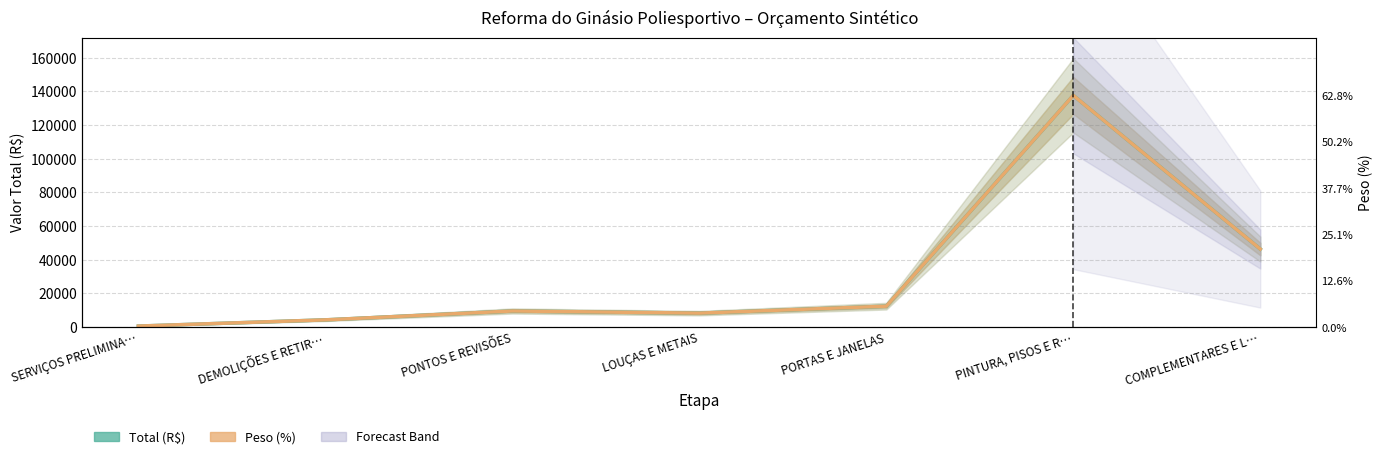

What position from the right is PORTAS E JANELAS?

3